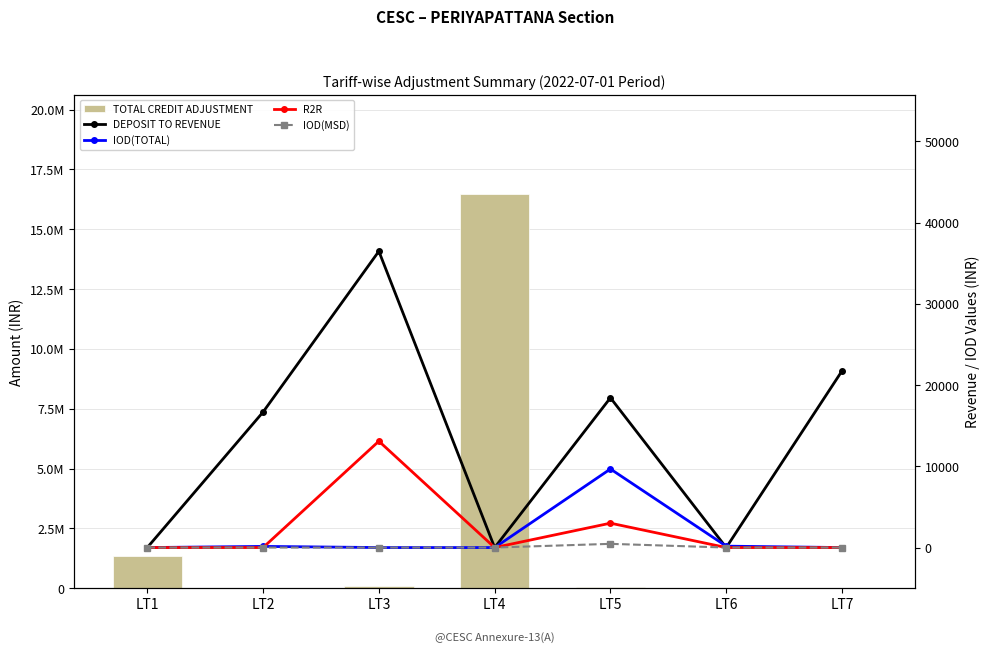

How many groups of bars are there?

7